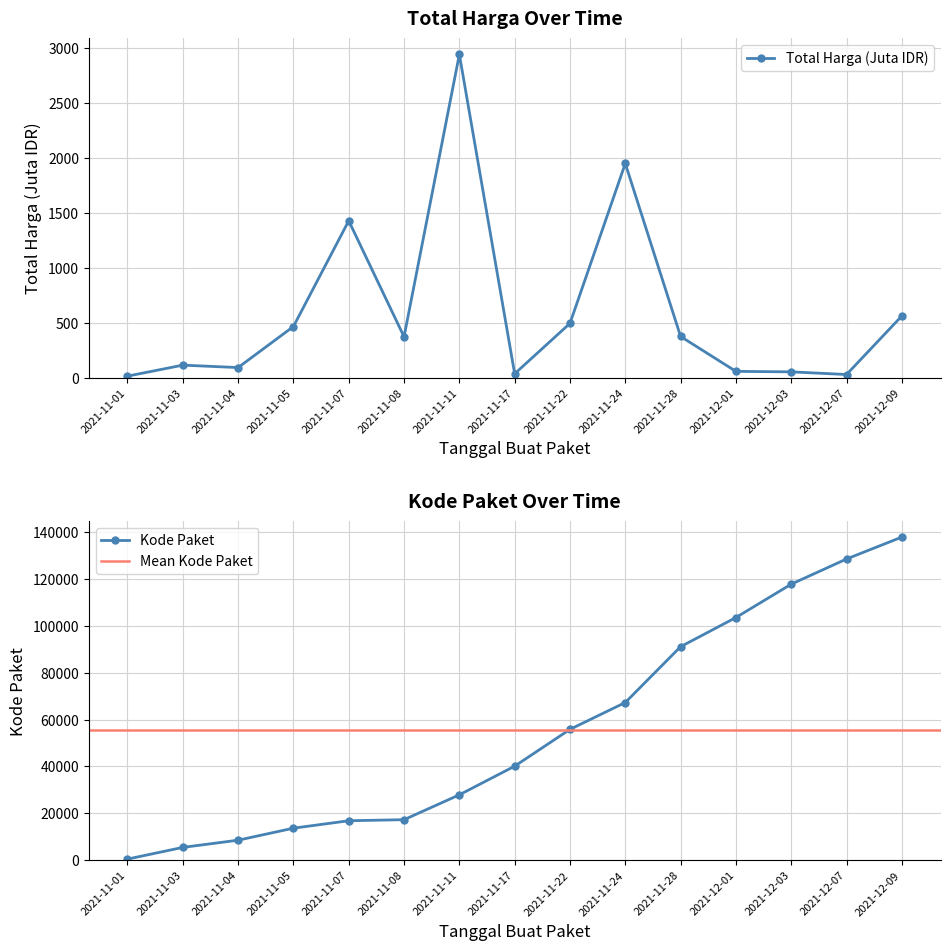

Reading left to right, what are all the values shown in this chart?

Total Harga (Juta): 12.8	112.7	90.7	464.0	1425.9	370.9	2939.4	34.3	493.0	1947.3	373.4	56.2	51.6	27.4	560.0
Kode Paket: 464.0	5449.0	8530.0	13652.0	16823.0	17272.0	27891.0	40112.0	55826.0	67279.0	91101.0	103541.0	117783.0	128516.0	137876.0